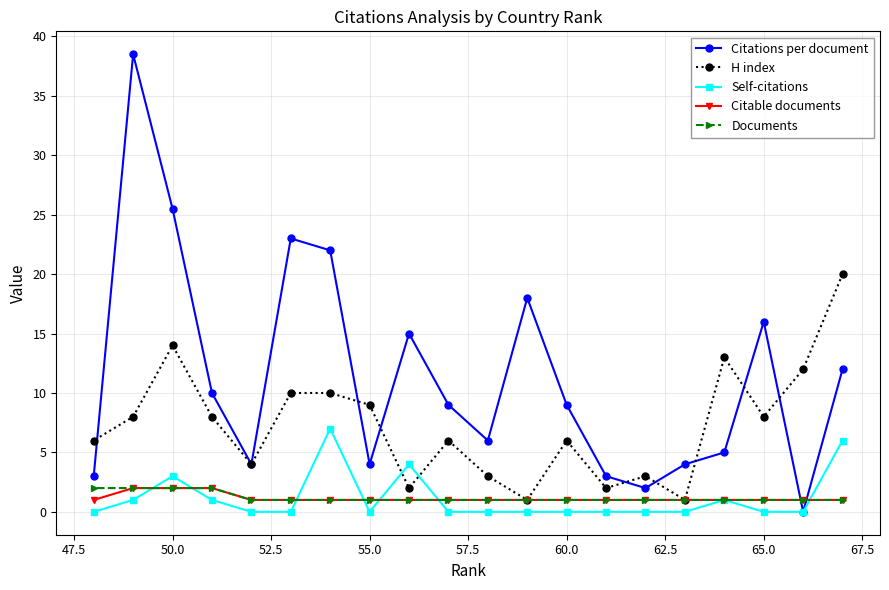

Reading left to right, transcribe all the data shown in this chart.

Citations per document: 3.0	38.5	25.5	10.0	4.0	23.0	22.0	4.0	15.0	9.0	6.0	18.0	9.0	3.0	2.0	4.0	5.0	16.0	0.0	12.0
H index: 6.0	8.0	14.0	8.0	4.0	10.0	10.0	9.0	2.0	6.0	3.0	1.0	6.0	2.0	3.0	1.0	13.0	8.0	12.0	20.0
Self-citations: 0.0	1.0	3.0	1.0	0.0	0.0	7.0	0.0	4.0	0.0	0.0	0.0	0.0	0.0	0.0	0.0	1.0	0.0	0.0	6.0
Citable documents: 1.0	2.0	2.0	2.0	1.0	1.0	1.0	1.0	1.0	1.0	1.0	1.0	1.0	1.0	1.0	1.0	1.0	1.0	1.0	1.0
Documents: 2.0	2.0	2.0	2.0	1.0	1.0	1.0	1.0	1.0	1.0	1.0	1.0	1.0	1.0	1.0	1.0	1.0	1.0	1.0	1.0